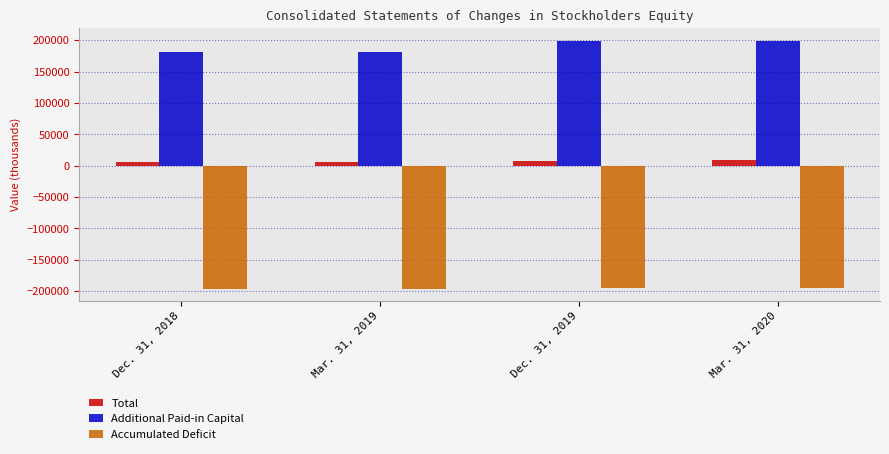

Which series changed the most between Mar. 31, 2019 and Dec. 31, 2019?

Additional Paid-in Capital